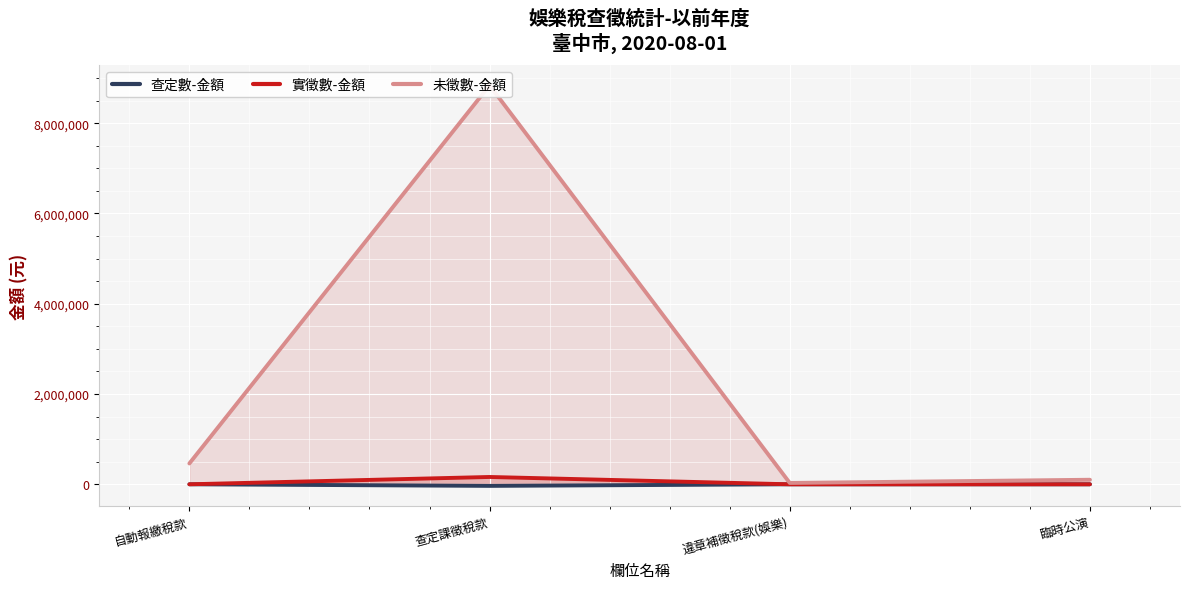

How many interior local valleys does the 查定數-金額 series have?

1